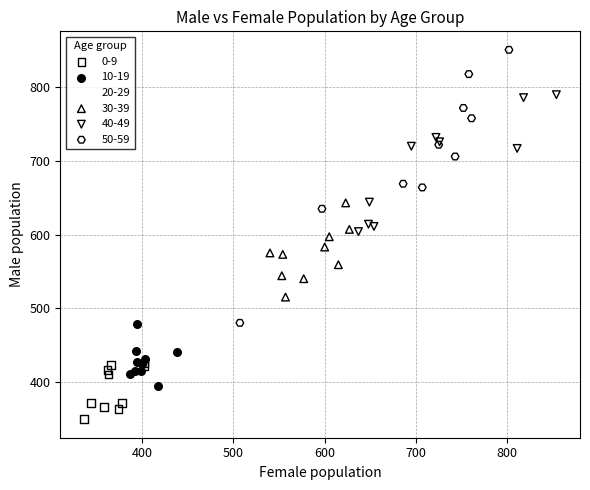

Which series has the widest spread of Y values?

50-59